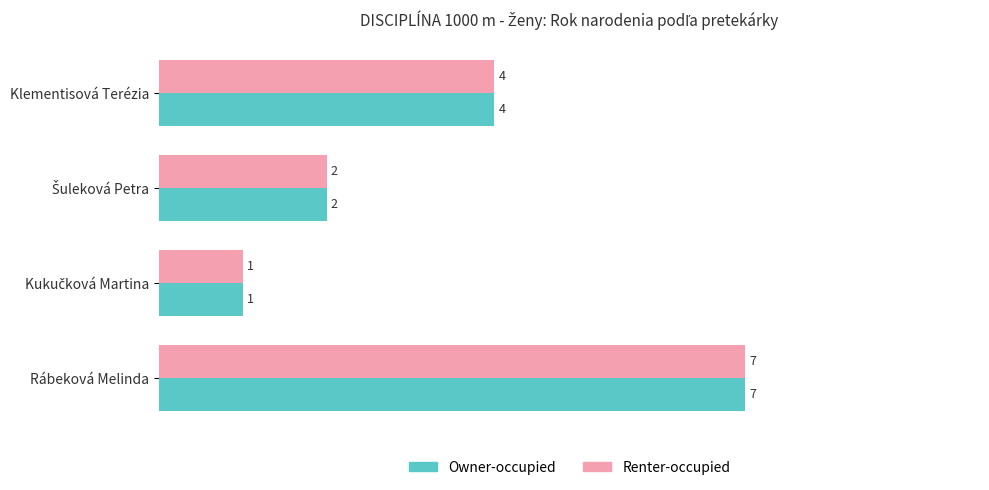

Count the Renter-occupied values in the range 2 to 7.

3